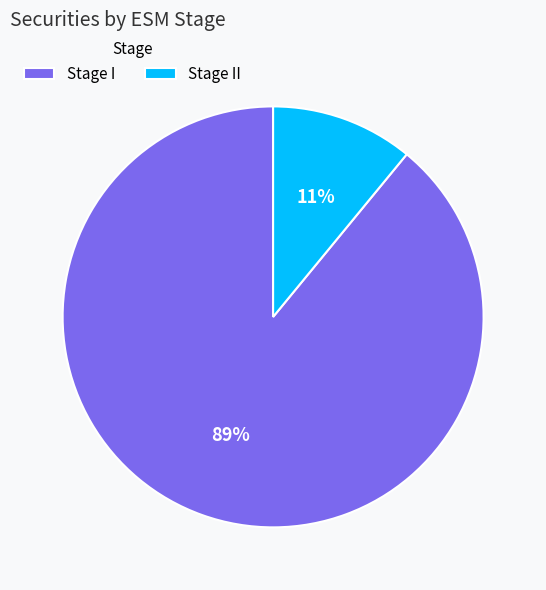

The Stage II slice represents 1% of the pie. True or false?

False